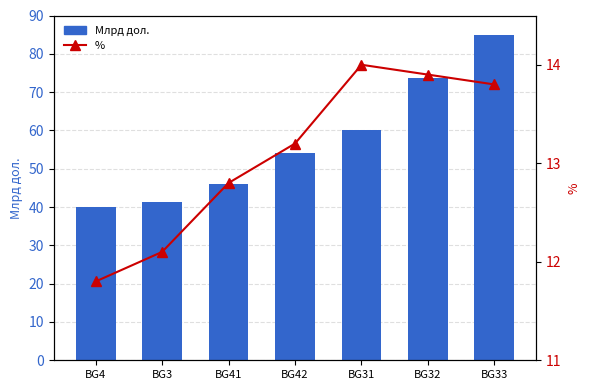

What is the difference between the highest and lowest values at BG31?

46.1